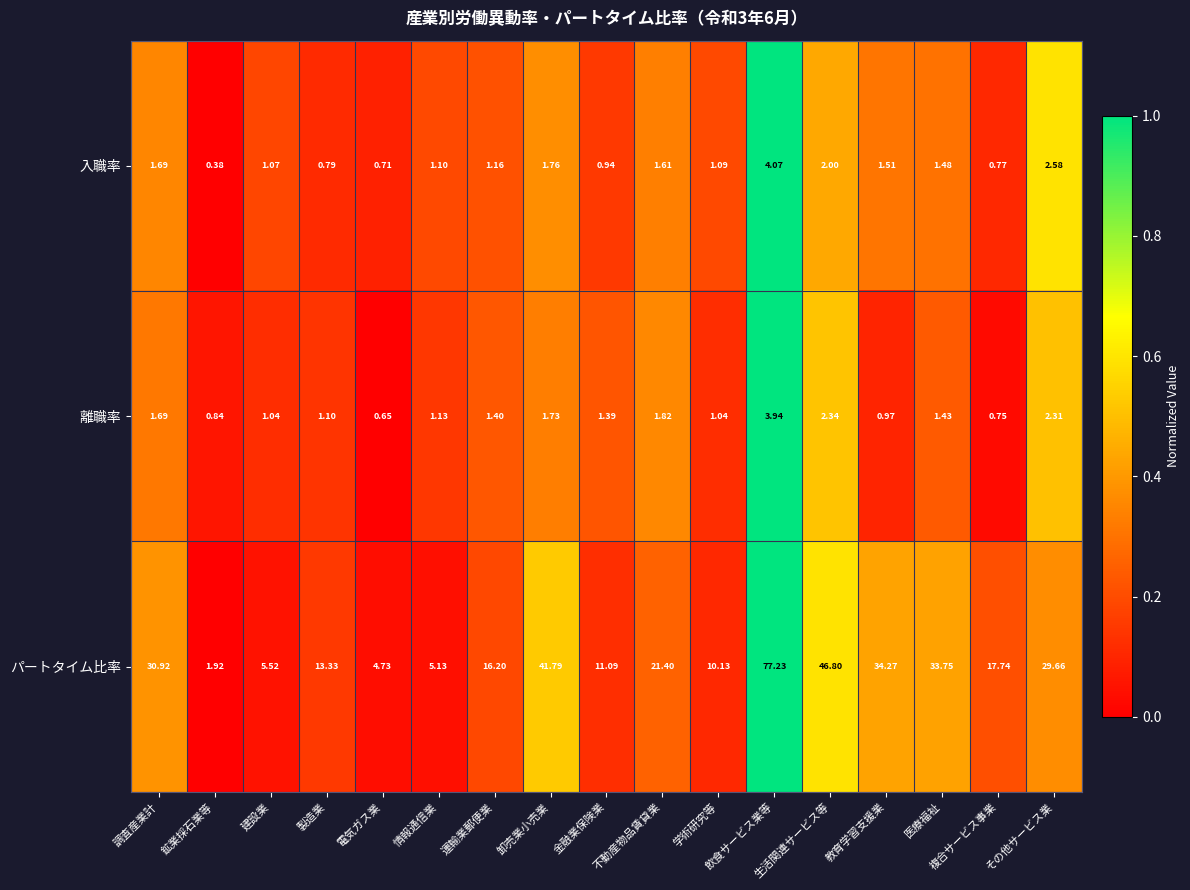

Which series has the largest range (max minus min)?

パートタイム比率